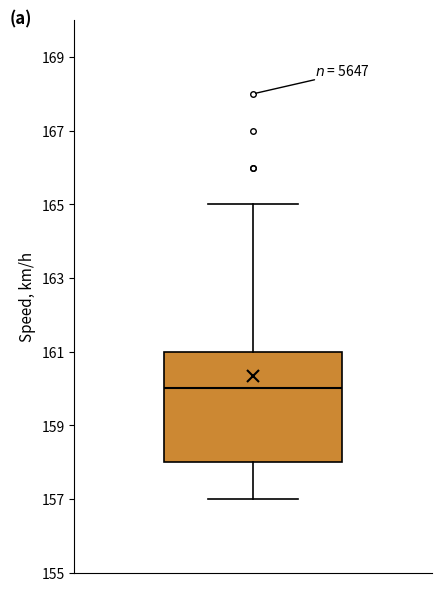

Read this box plot against the y-axis: the position of the median line, the range covered by the box, and the ends of both whiskers. The values are not printed on the chart, so give them approximately, as read against the axis.

median 160, box 158 to 161, whiskers 157 to 165